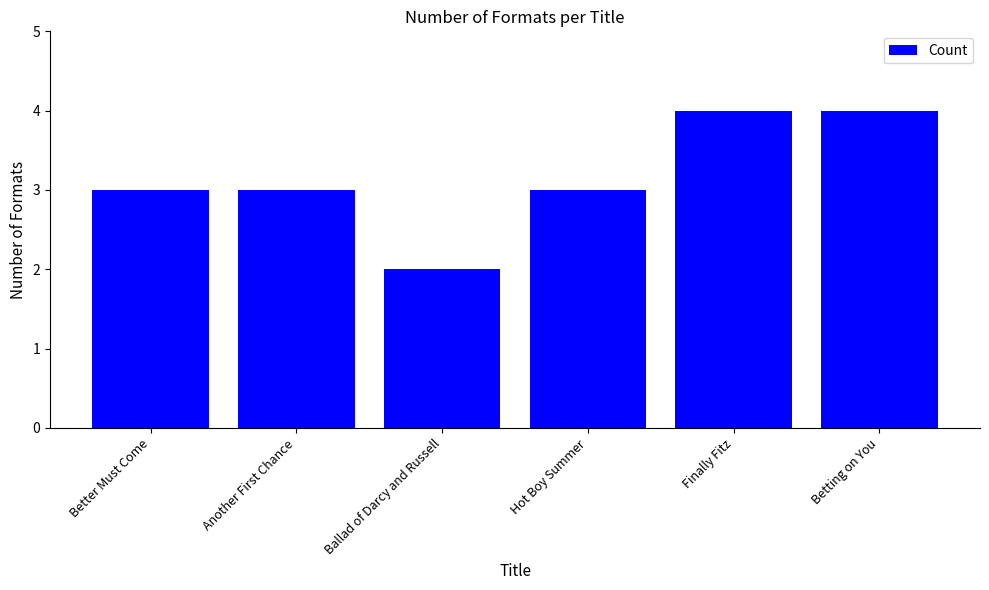

Which has a higher value, Better Must Come or Finally Fitz?

Finally Fitz